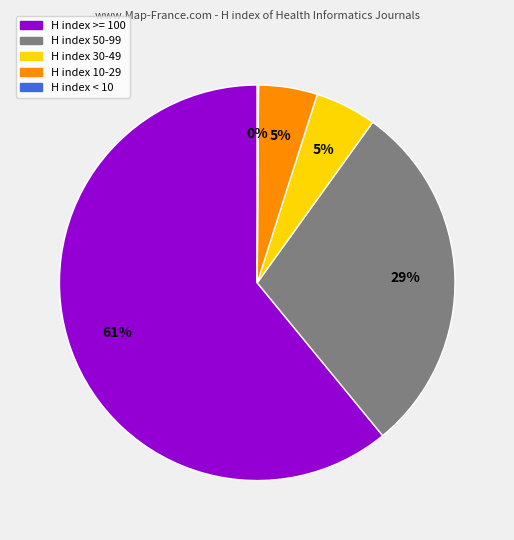

Is there a majority slice in this chart?

Yes